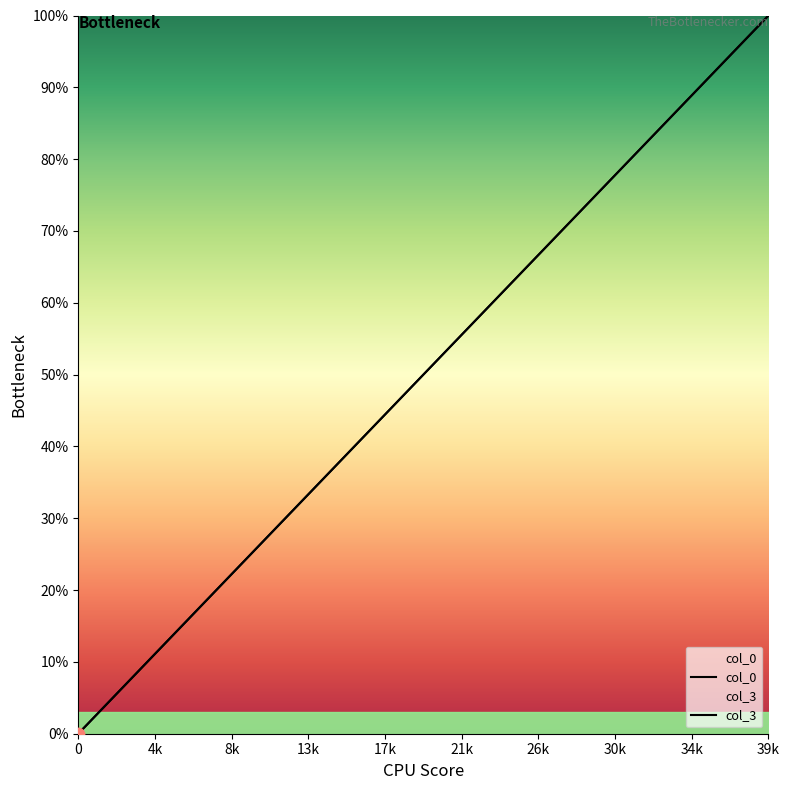

Which series reaches the minimum Y coordinate?

col_0